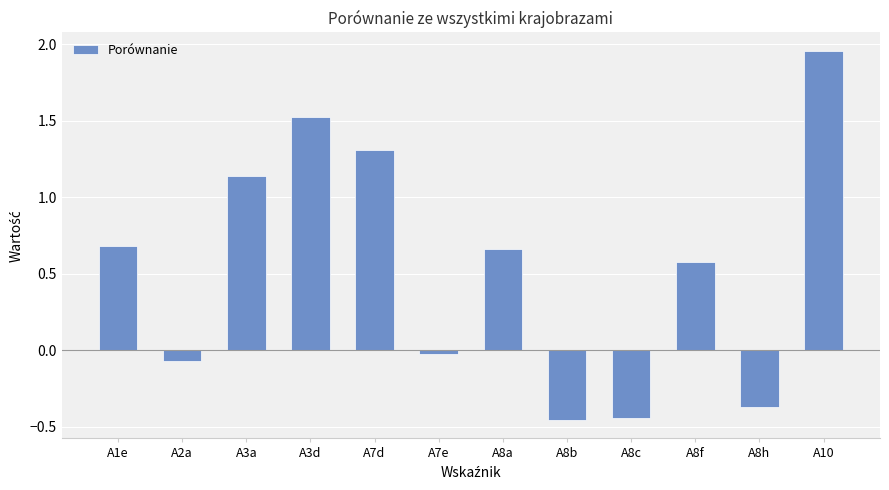

What is the label of the 1st bar from the left?

A1e